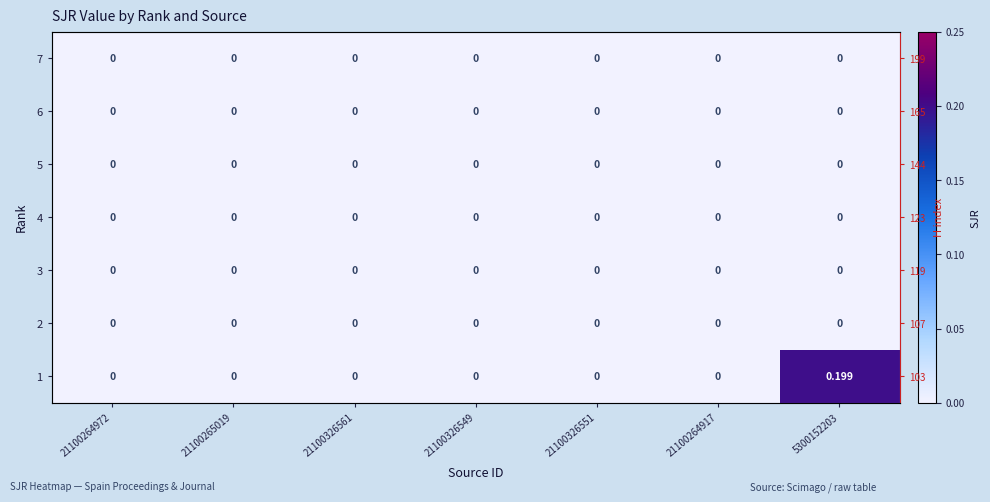

At which label does 5 reach its peak?

21100264972